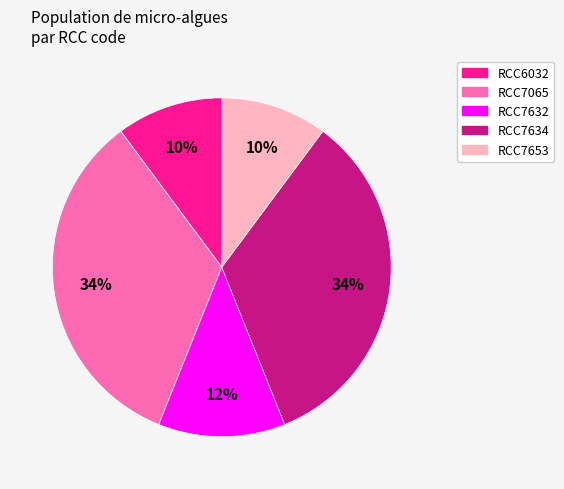

To the nearest percent, what is the difference between the largest and smallest slice percentages?

24%